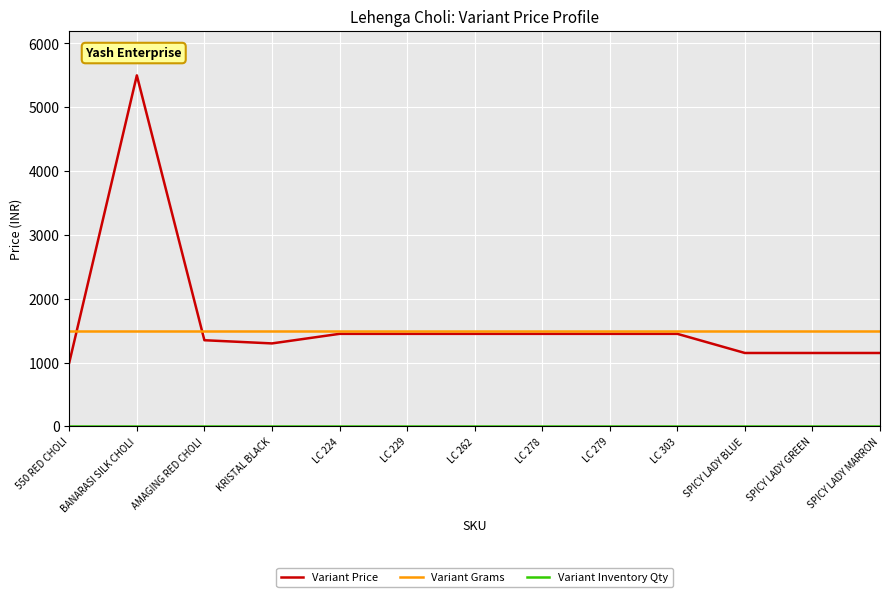

Is it true that Variant Grams equals 1500 at LC 278?

True